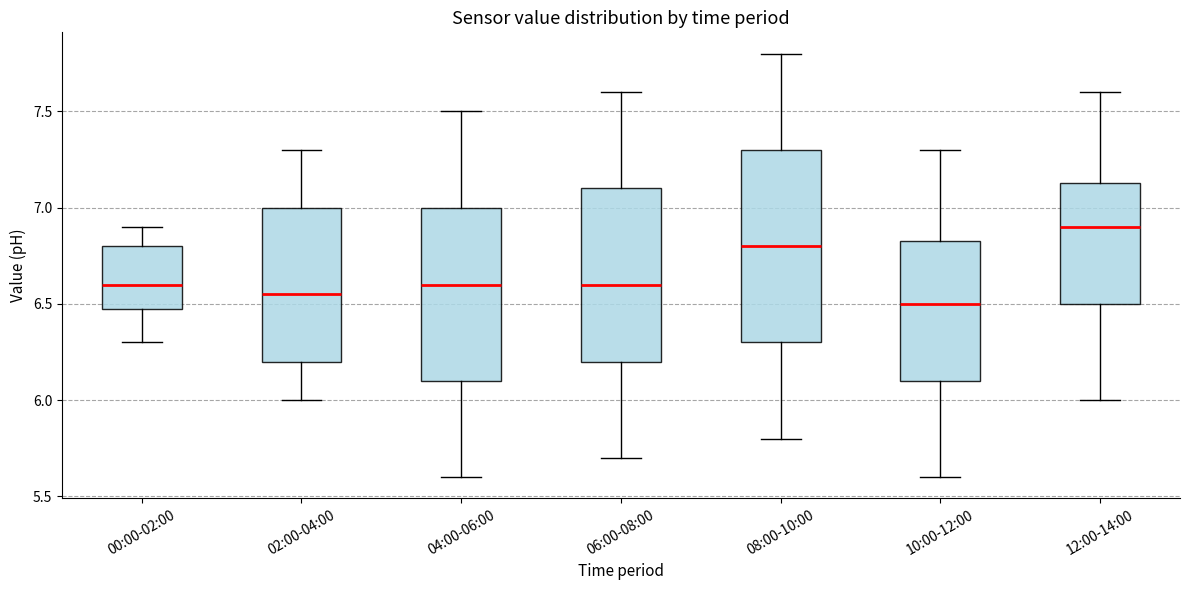

Where does the lower whisker of the box for 02:00-04:00 end on the y-axis? The values are not printed on the chart, so give them approximately, as read against the axis.

6.00